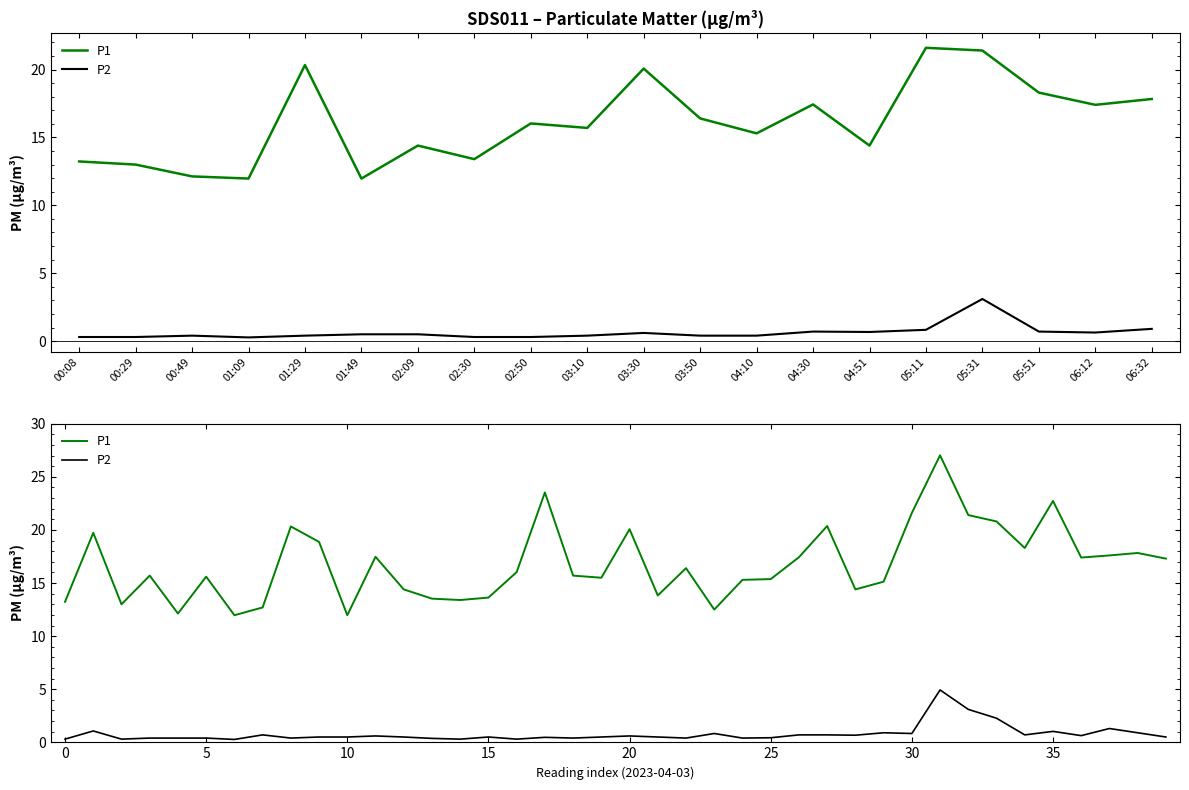

At 38, list the series in order from largest to smallest.

P1, P2